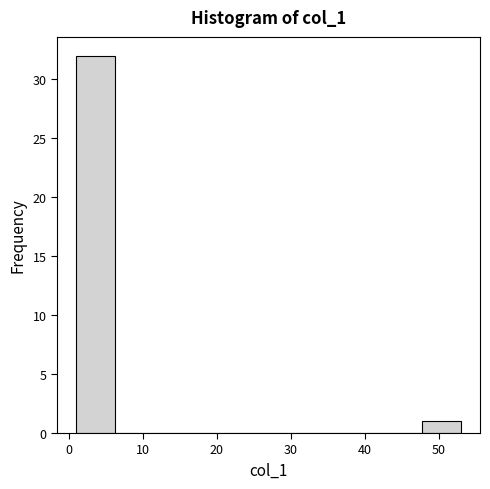

Reading left to right, transcribe this chart: for each bar, give the range it covers on the x-axis and its height. Neither the bar edges nor the heights are printed on the chart, so give them approximately, as read against the axes.

1.0 to 6.2: 32
6.2 to 11.4: 0
11.4 to 16.6: 0
16.6 to 21.8: 0
21.8 to 27.0: 0
27.0 to 32.2: 0
32.2 to 37.4: 0
37.4 to 42.6: 0
42.6 to 47.8: 0
47.8 to 53.0: 1